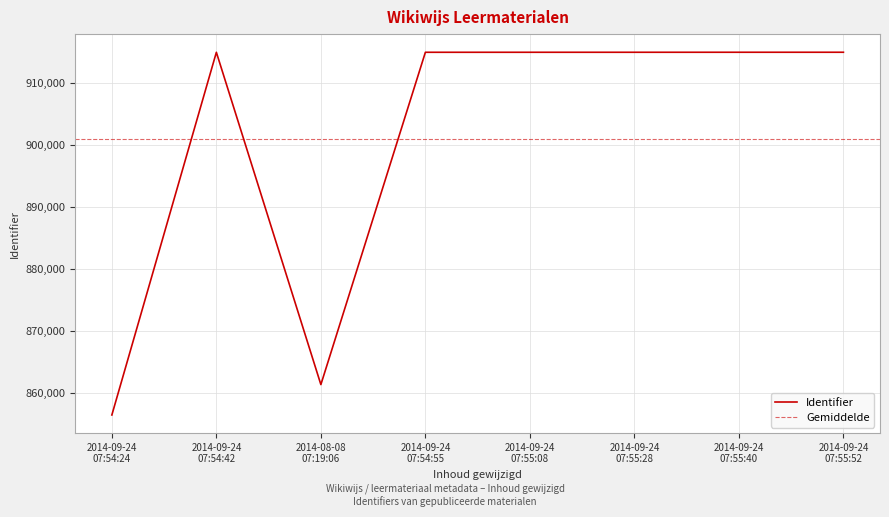

Is it true that the value at 2014-09-24 07:54:42 is 915021?

True